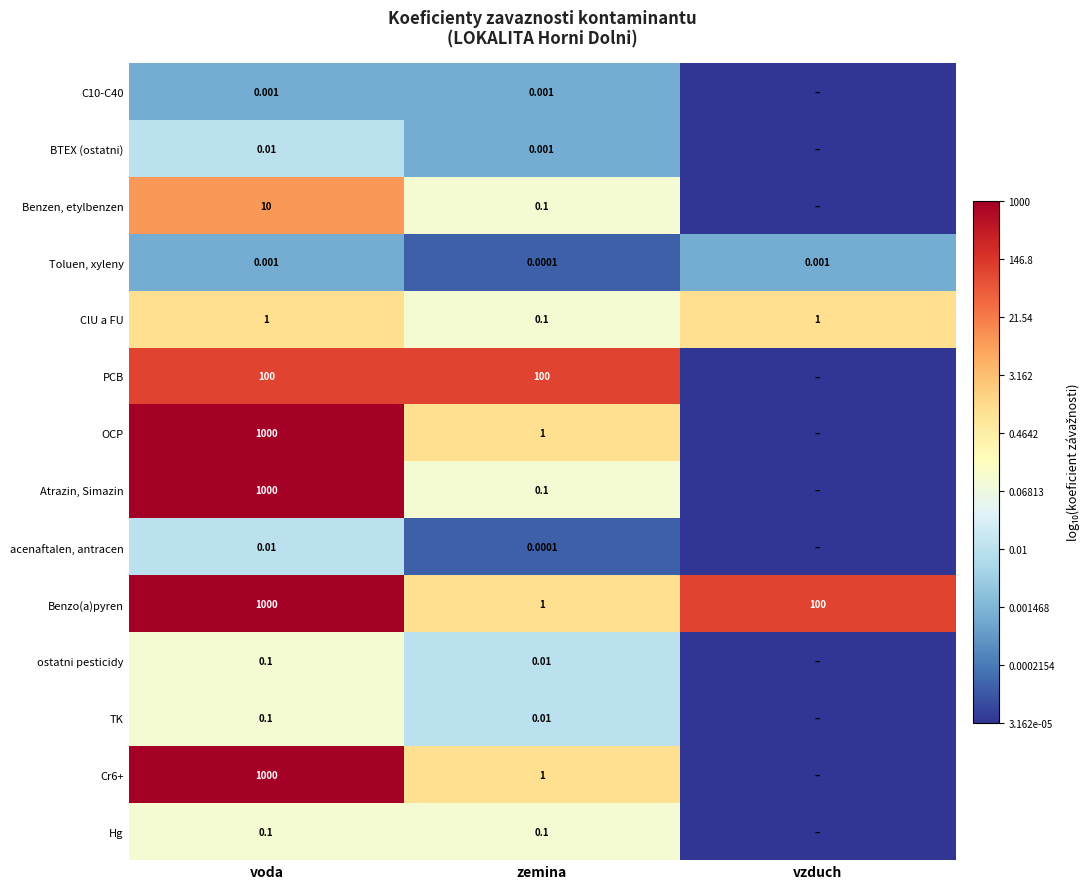

How many data points in Benzo(a)pyren are less than 100?

1